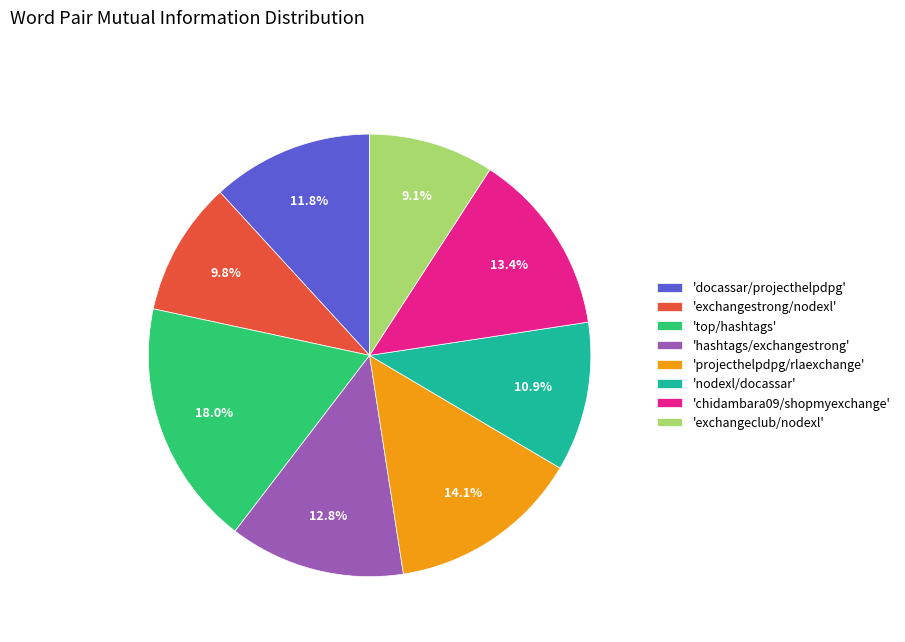

Which slice is the smallest?

'exchangeclub/nodexl'